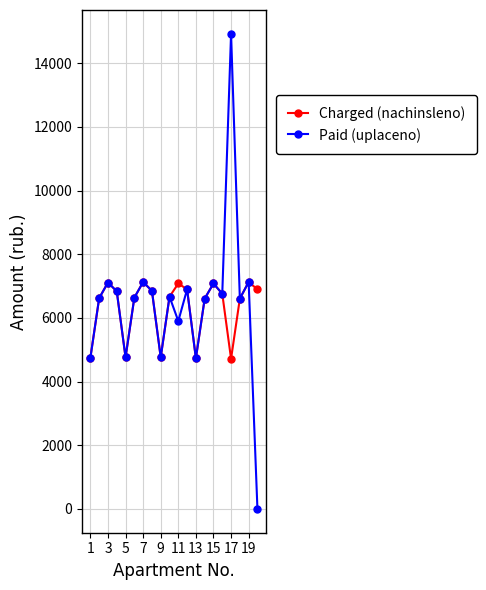

Which series has the widest spread of values?

Paid (uplaceno)